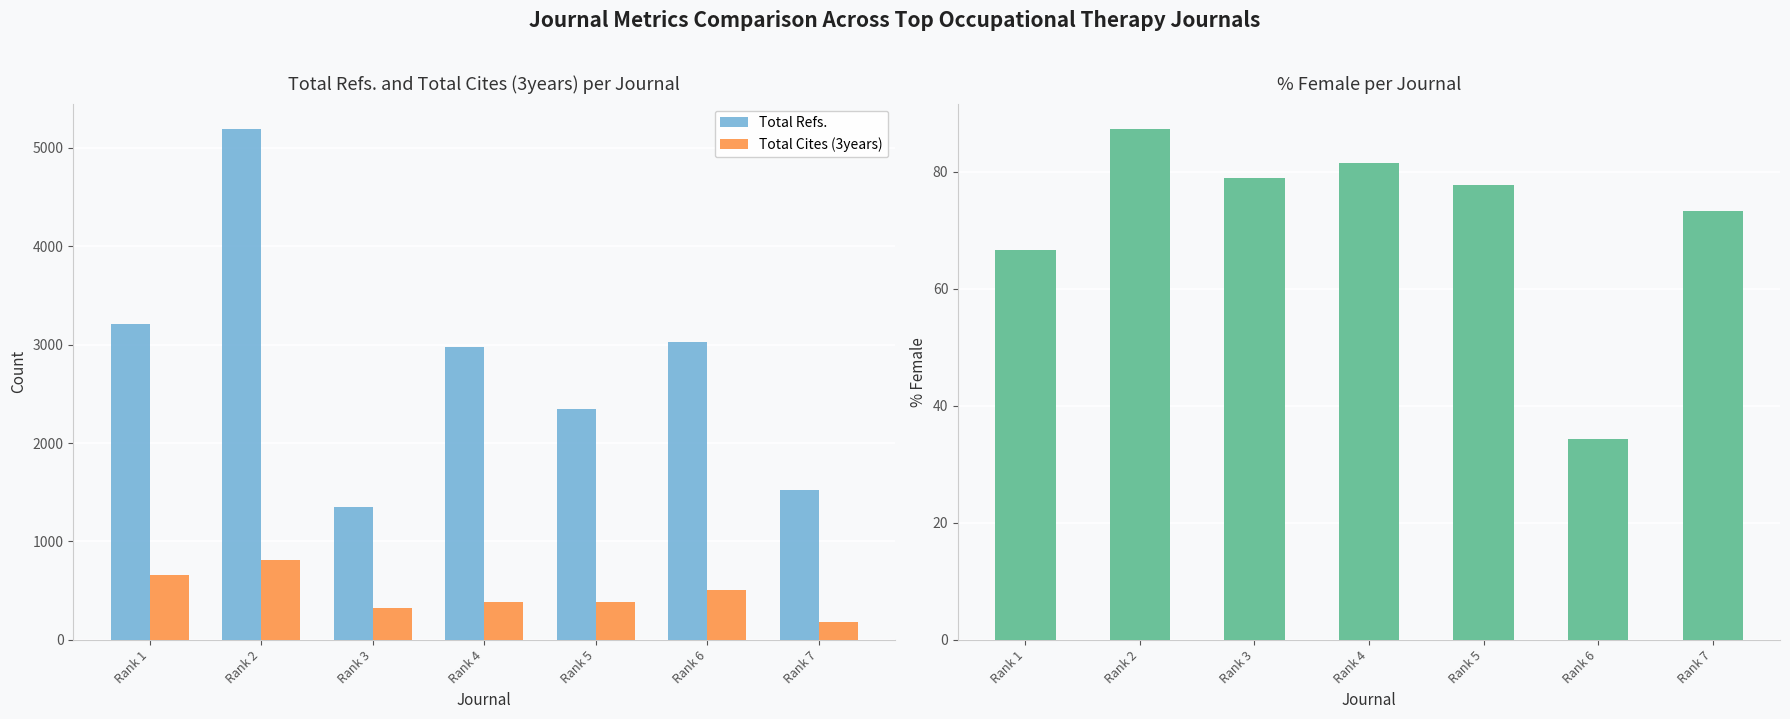

Which series changed the most between Rank 1 and Rank 2?

Total Refs.